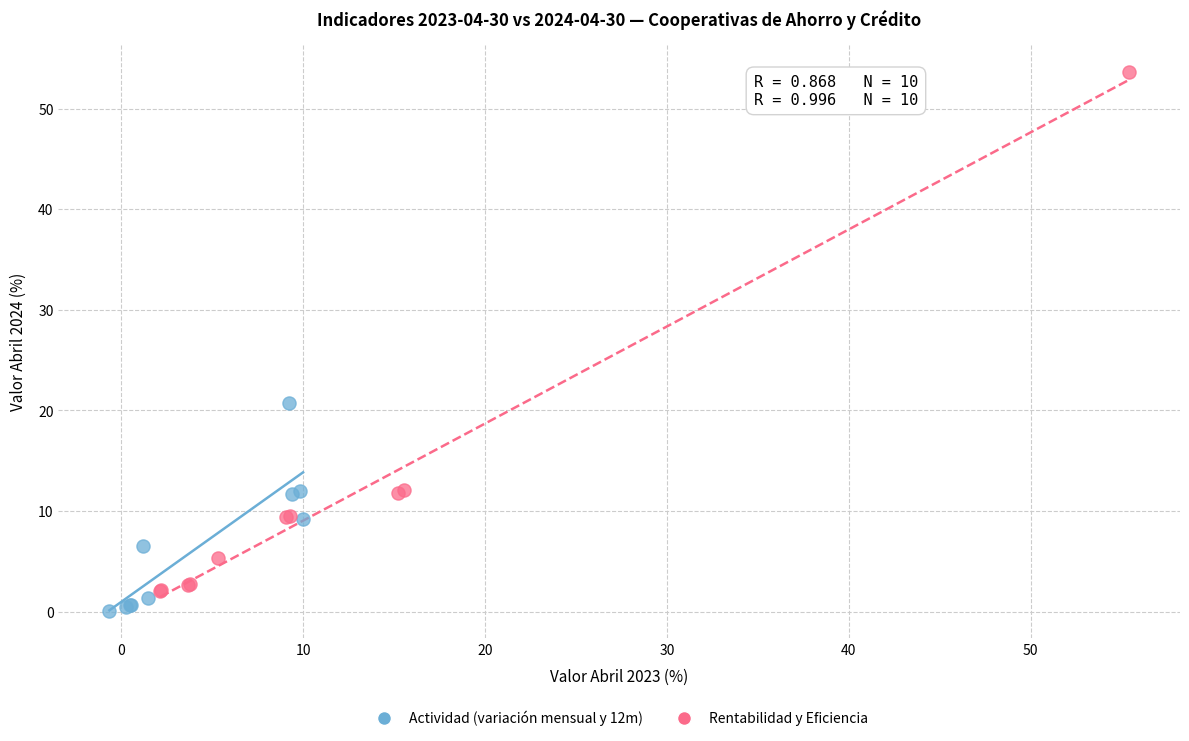

Which series contains the highest Y value?

Rentabilidad y Eficiencia